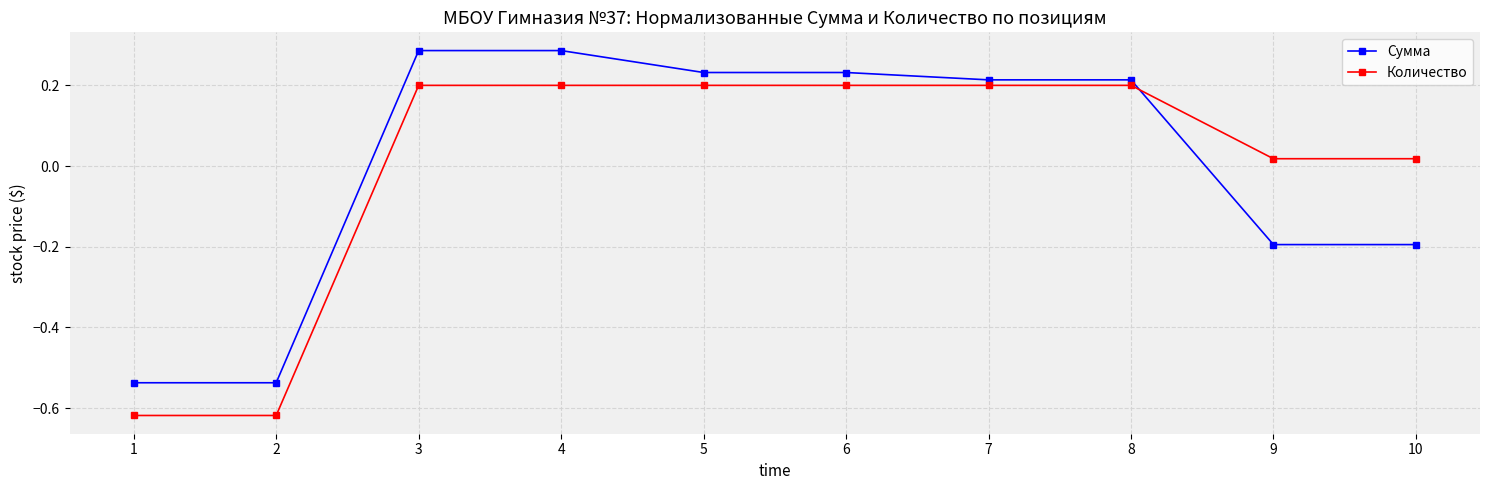

After their last crossing, which series has the higher values: Количество or Сумма?

Количество